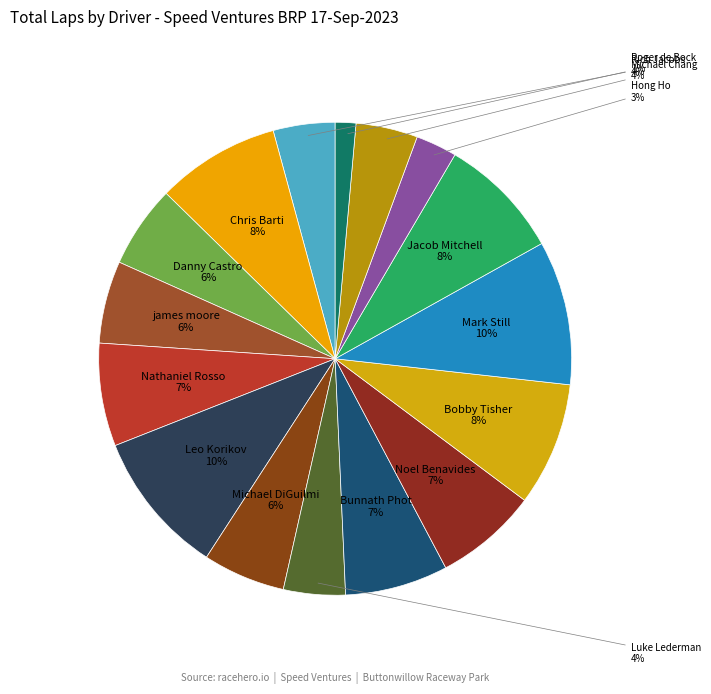

How many slices are in this pie chart?

16